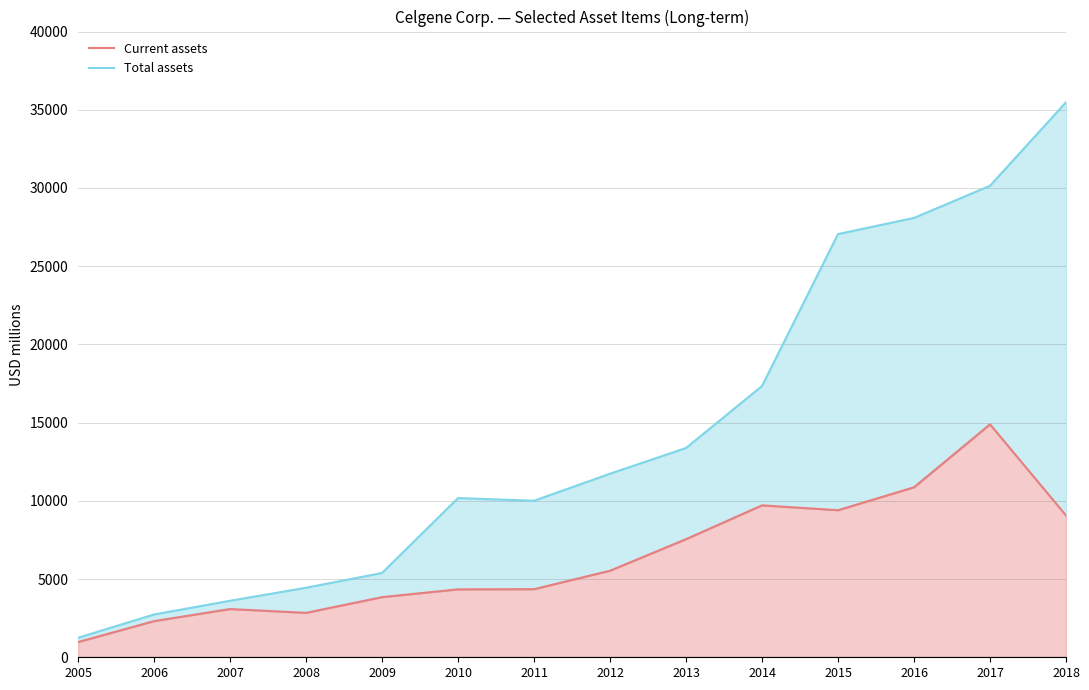

True or false: Current assets and Total assets cross at least once.

False